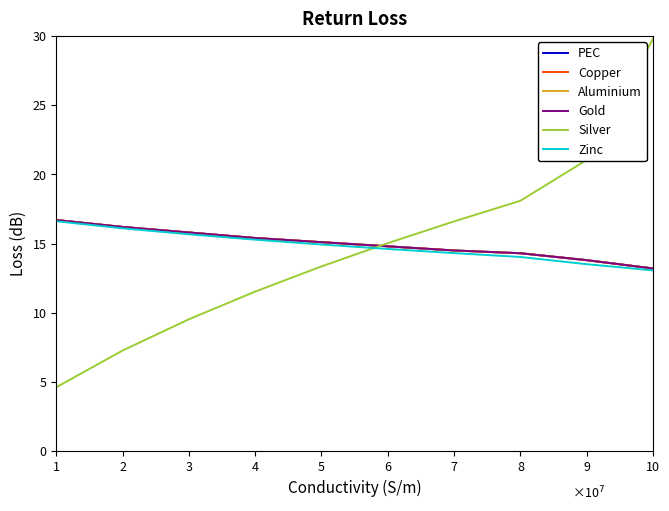

At how many categories does at least one series exceed 13?

10